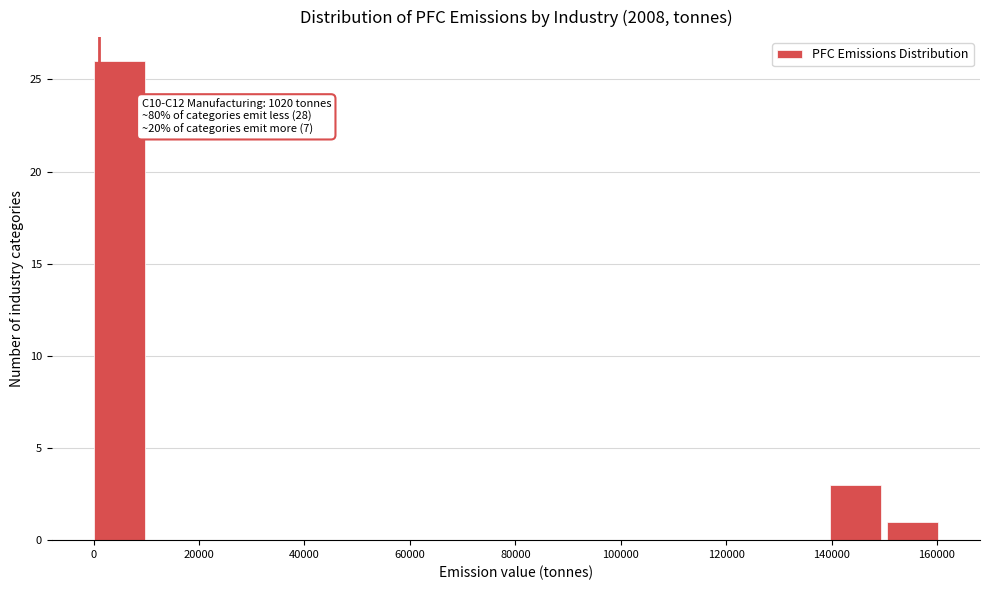

Over which range of the x-axis is the bar tallest?

0 to 10000